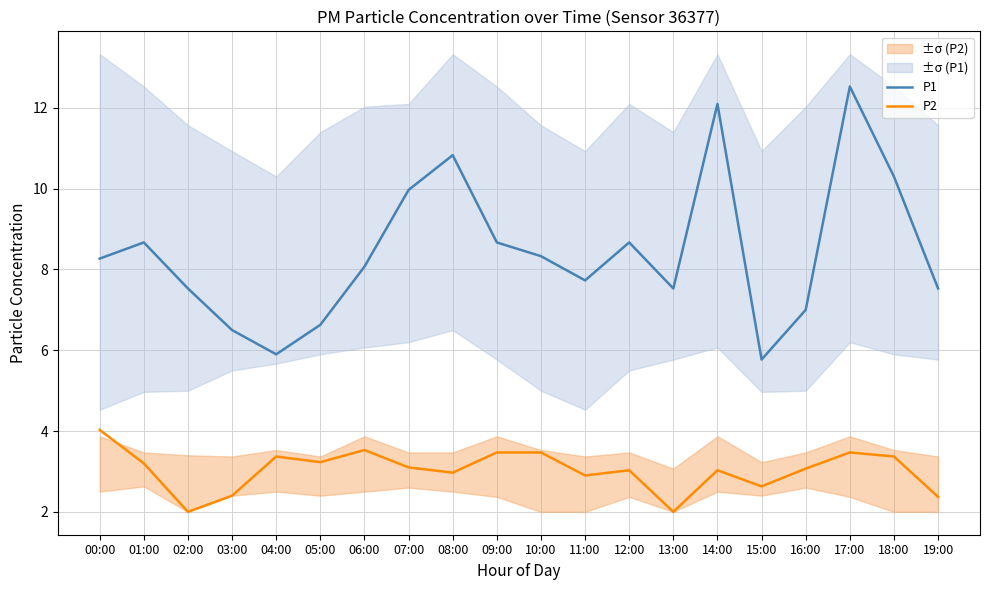

True or false: P1 and P2 cross at least once.

False